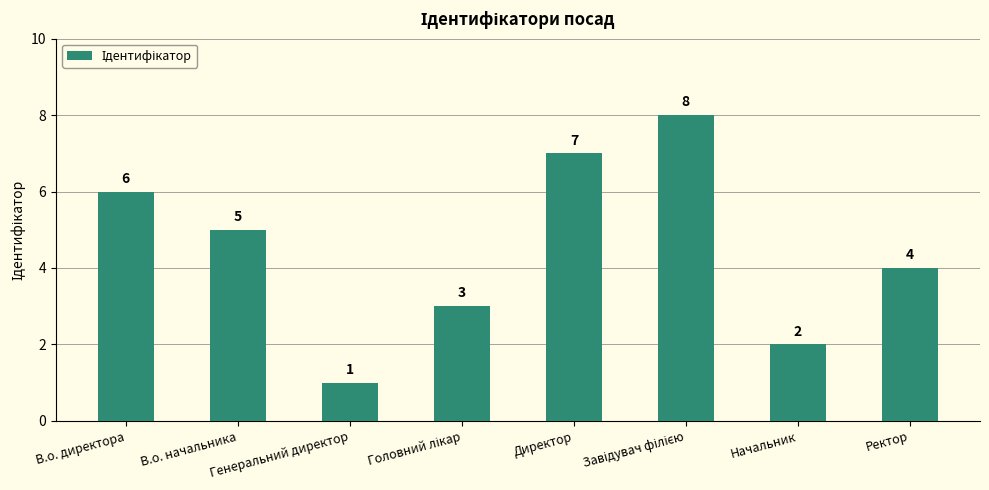

What is the sum of all values?

36